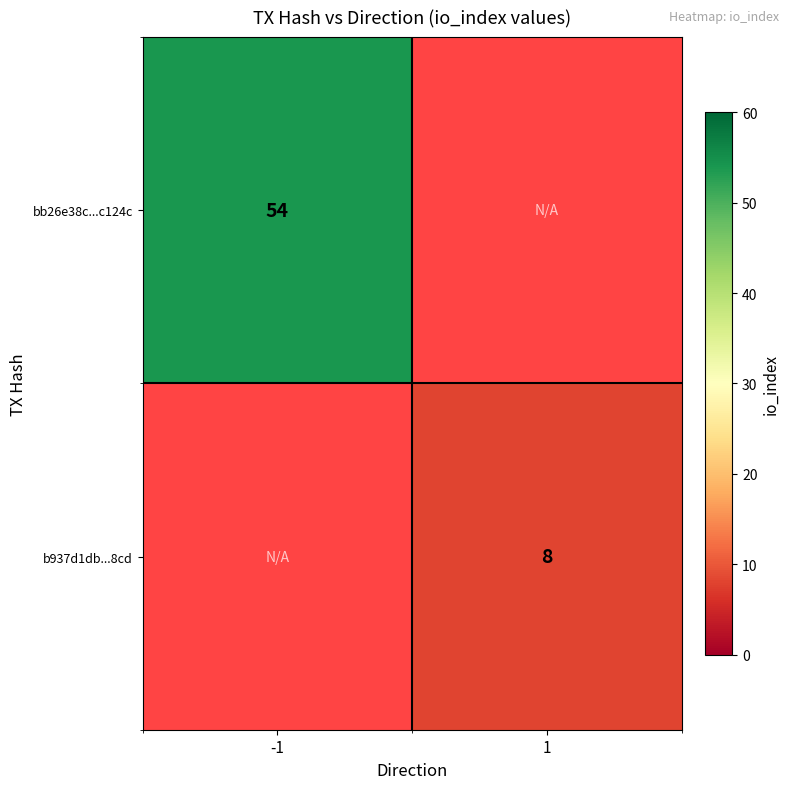

Is it true that bb26e38c...c124c equals 54 at -1?

True